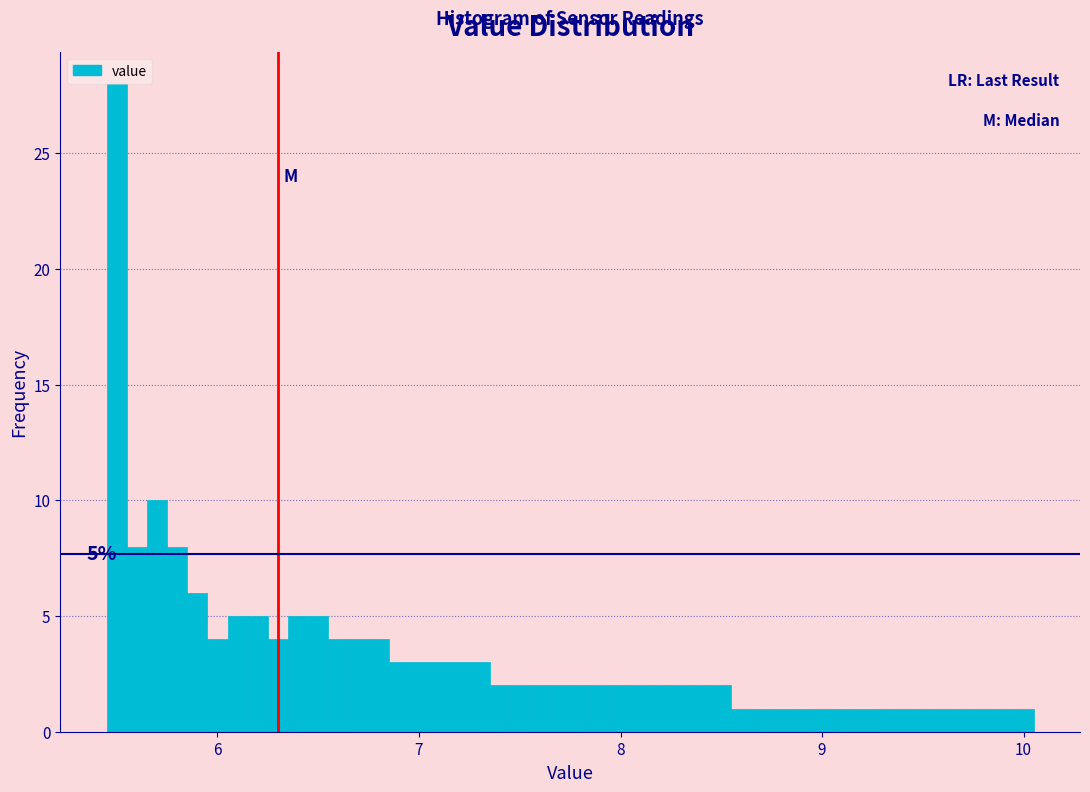

Around what value on the x-axis is the tallest bar? Give the approximate position of its centre, as read against the axis.

5.5